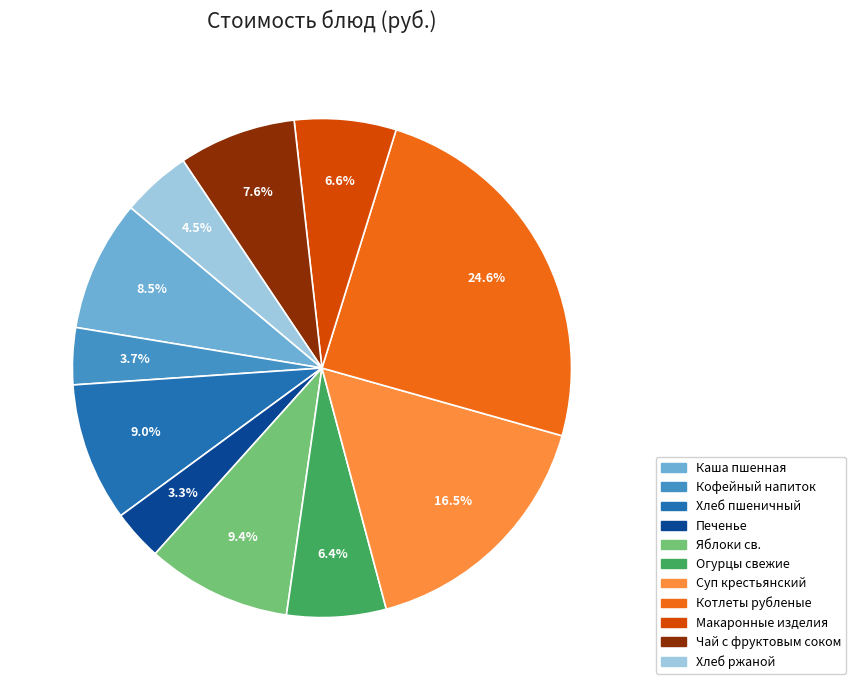

How many segments does this pie chart have?

11